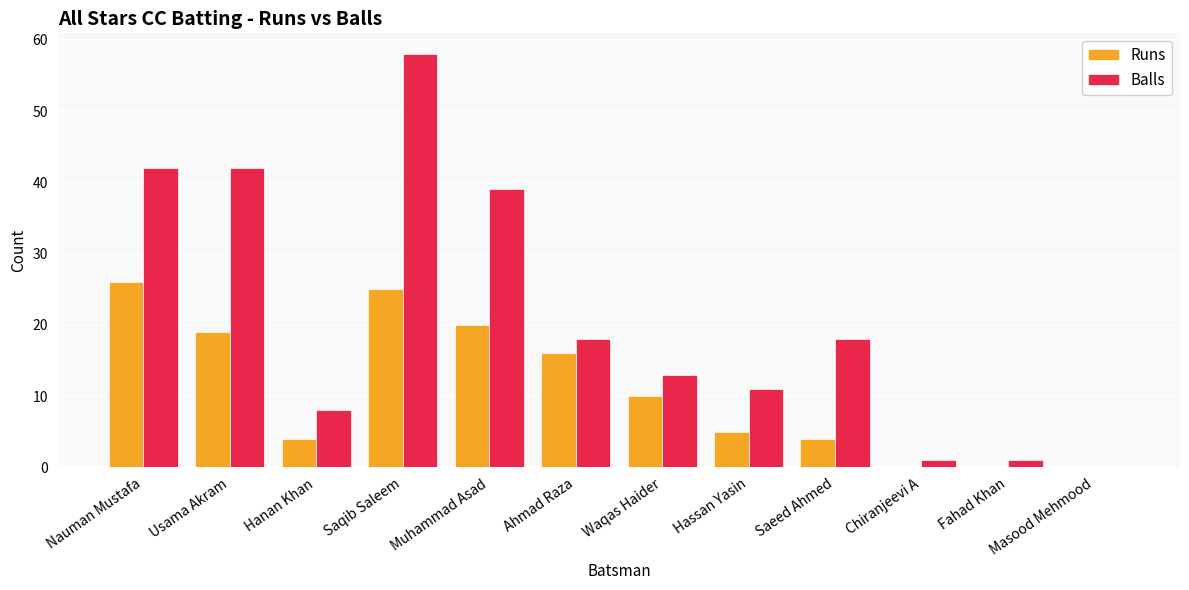

What is the maximum value shown in the chart?

58